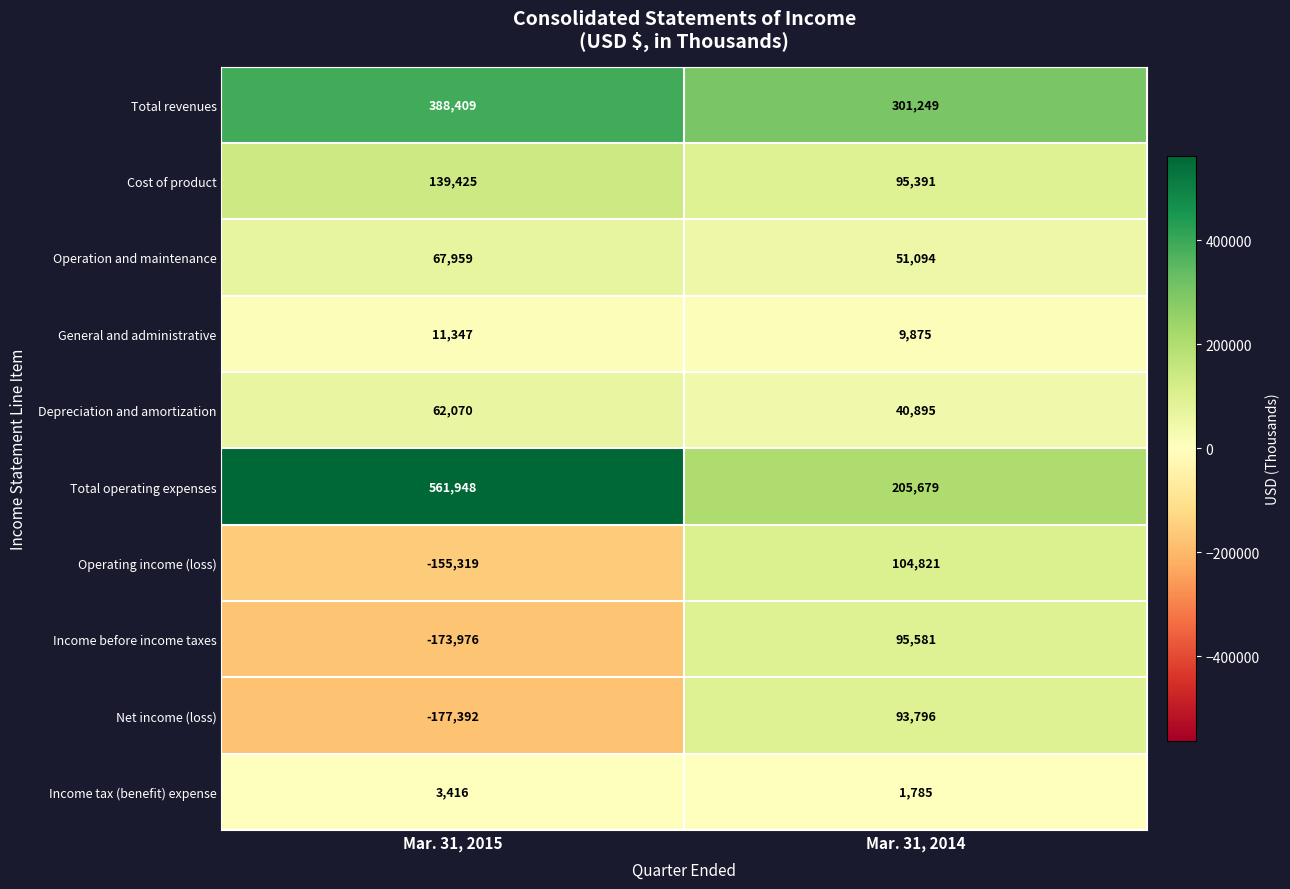

Reading left to right, extract all data points from this chart.

Total revenues: Mar. 31, 2015=388409	Mar. 31, 2014=301249
Cost of product: Mar. 31, 2015=139425	Mar. 31, 2014=95391
Operation and maintenance: Mar. 31, 2015=67959	Mar. 31, 2014=51094
General and administrative: Mar. 31, 2015=11347	Mar. 31, 2014=9875
Depreciation and amortization: Mar. 31, 2015=62070	Mar. 31, 2014=40895
Total operating expenses: Mar. 31, 2015=561948	Mar. 31, 2014=205679
Operating income (loss): Mar. 31, 2015=-155319	Mar. 31, 2014=104821
Income before income taxes: Mar. 31, 2015=-173976	Mar. 31, 2014=95581
Net income (loss): Mar. 31, 2015=-177392	Mar. 31, 2014=93796
Income tax (benefit) expense: Mar. 31, 2015=3416	Mar. 31, 2014=1785